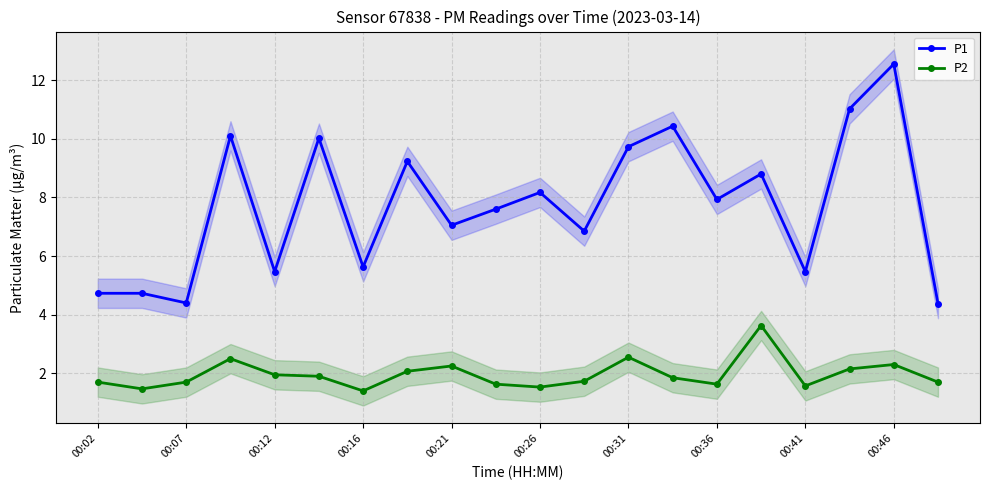

Is it true that P1 equals 7.0 at 00:21?

True